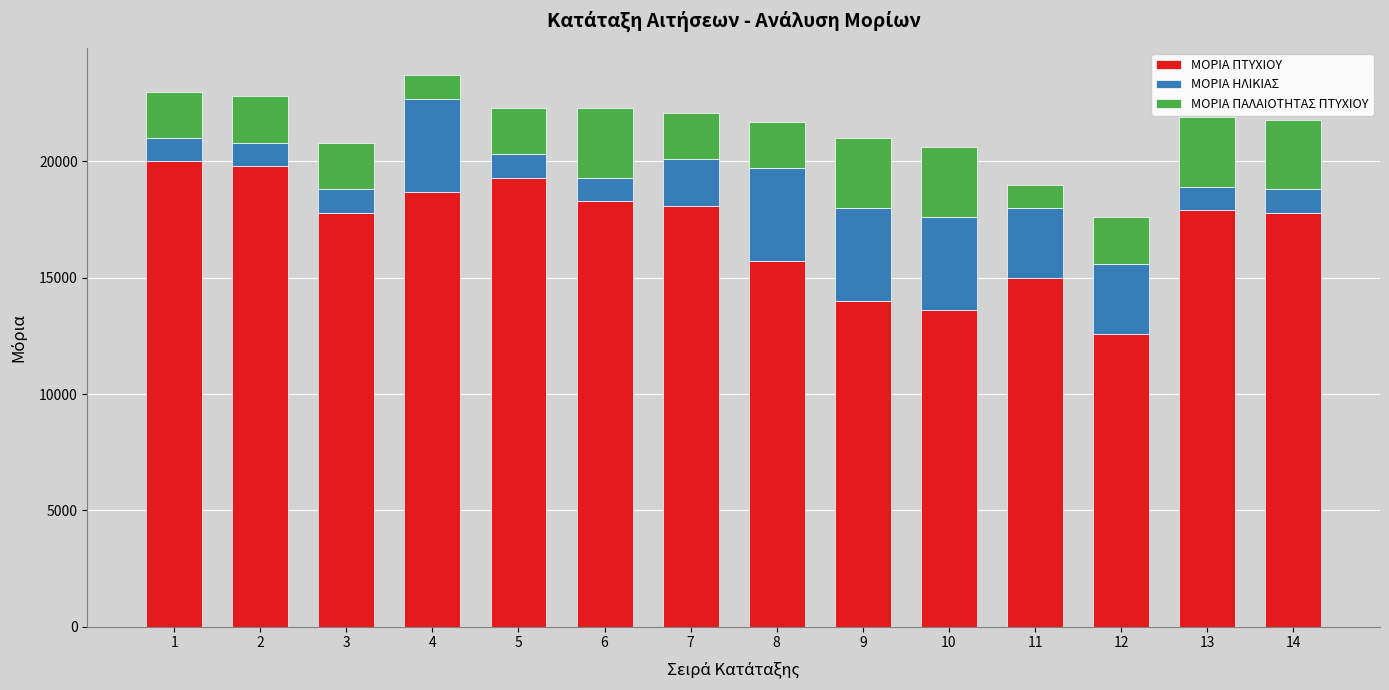

Count the number of data series in this chart.

3